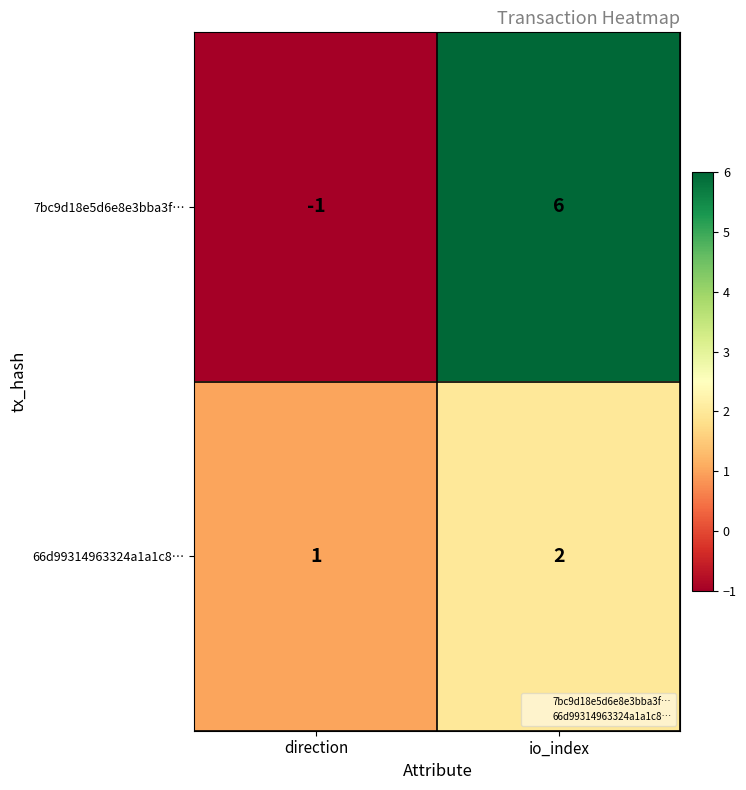

Reading left to right, what are all the values shown in this chart?

7bc9d18e5d6e8e3bba3f…: direction=-1	io_index=6
66d99314963324a1a1c8…: direction=1	io_index=2